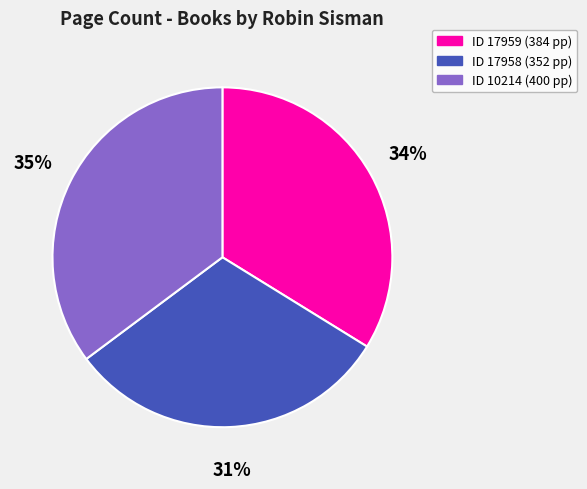

To the nearest percent, what is the average slice percentage?

33%